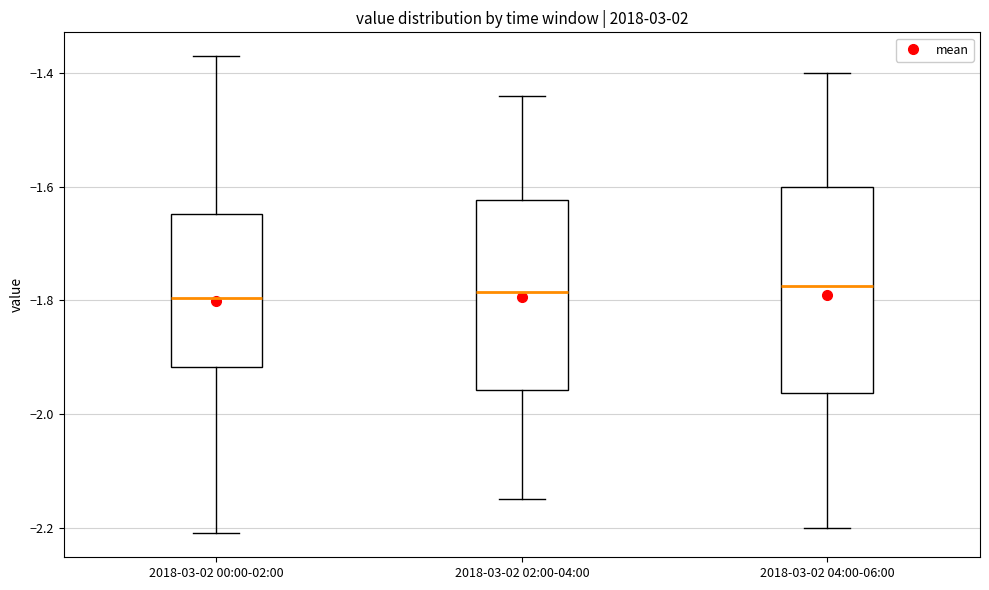

Where is the upper edge of the box for 2018-03-02 02:00-04:00 on the y-axis? The values are not printed on the chart, so give them approximately, as read against the axis.

-1.62